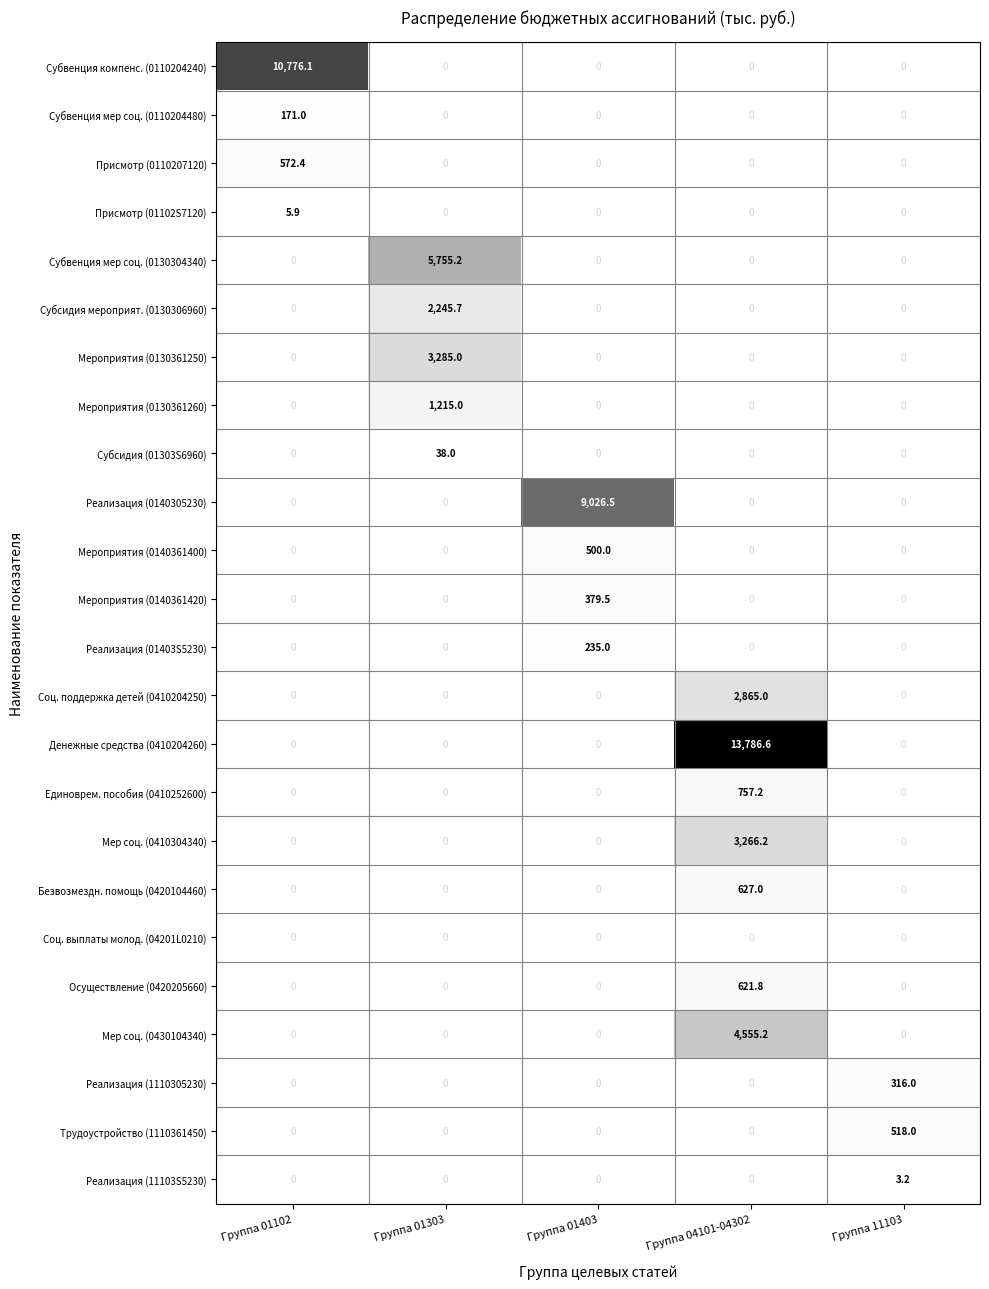

Which series has the largest range (max minus min)?

Денежные средства (0410204260)